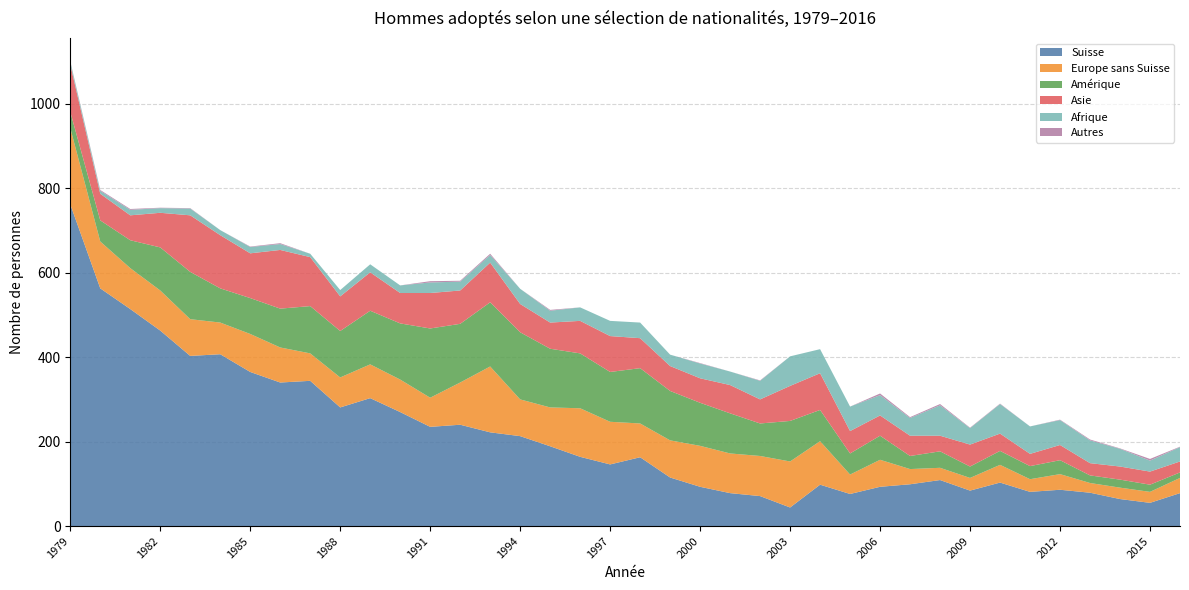

Reading right to left, list all the values displayed in this chart.

Suisse: 2016=78	2015=55	2014=64	2013=79	2012=86	2011=81	2010=103	2009=84	2008=109	2007=99	2006=93	2005=76	2004=98	2003=44	2002=71	2001=78	2000=93	1999=115	1998=163	1997=146	1996=164	1995=189	1994=213	1993=222	1992=240	1991=235	1990=270	1989=303	1988=281	1987=344	1986=340	1985=365	1984=407	1983=403	1982=463	1981=514	1980=563	1979=762
Europe sans Suisse: 2016=36	2015=26	2014=27	2013=23	2012=37	2011=30	2010=42	2009=30	2008=29	2007=36	2006=64	2005=46	2004=103	2003=109	2002=95	2001=94	2000=97	1999=88	1998=80	1997=101	1996=115	1995=92	1994=87	1993=156	1992=100	1991=69	1990=77	1989=80	1988=71	1987=65	1986=83	1985=90	1984=75	1983=87	1982=95	1981=97	1980=111	1979=181
Amérique: 2016=13	2015=17	2014=19	2013=18	2012=33	2011=31	2010=33	2009=27	2008=39	2007=31	2006=57	2005=50	2004=74	2003=96	2002=77	2001=95	2000=102	1999=117	1998=131	1997=118	1996=130	1995=139	1994=159	1993=152	1992=139	1991=164	1990=133	1989=127	1988=110	1987=112	1986=92	1985=85	1984=81	1983=112	1982=102	1981=66	1980=50	1979=38
Asie: 2016=26	2015=31	2014=31	2013=29	2012=36	2011=29	2010=41	2009=52	2008=37	2007=48	2006=48	2005=53	2004=87	2003=83	2002=57	2001=67	2000=58	1999=59	1998=71	1997=85	1996=77	1995=62	1994=67	1993=94	1992=79	1991=84	1990=72	1989=91	1988=82	1987=116	1986=139	1985=106	1984=126	1983=134	1982=82	1981=59	1980=63	1979=112
Afrique: 2016=34	2015=26	2014=42	2013=54	2012=59	2011=65	2010=70	2009=39	2008=72	2007=42	2006=48	2005=58	2004=57	2003=70	2002=44	2001=32	2000=35	1999=27	1998=37	1997=36	1996=32	1995=28	1994=36	1993=18	1992=21	1991=25	1990=18	1989=19	1988=15	1987=8	1986=14	1985=15	1984=12	1983=16	1982=11	1981=13	1980=7	1979=7
Autres: 2016=1	2015=4	2014=1	2013=2	2012=1	2011=0	2010=1	2009=1	2008=3	2007=2	2006=4	2005=0	2004=0	2003=0	2002=1	2001=0	2000=1	1999=0	1998=0	1997=0	1996=0	1995=2	1994=0	1993=3	1992=2	1991=3	1990=0	1989=0	1988=0	1987=0	1986=2	1985=1	1984=0	1983=1	1982=1	1981=2	1980=2	1979=1